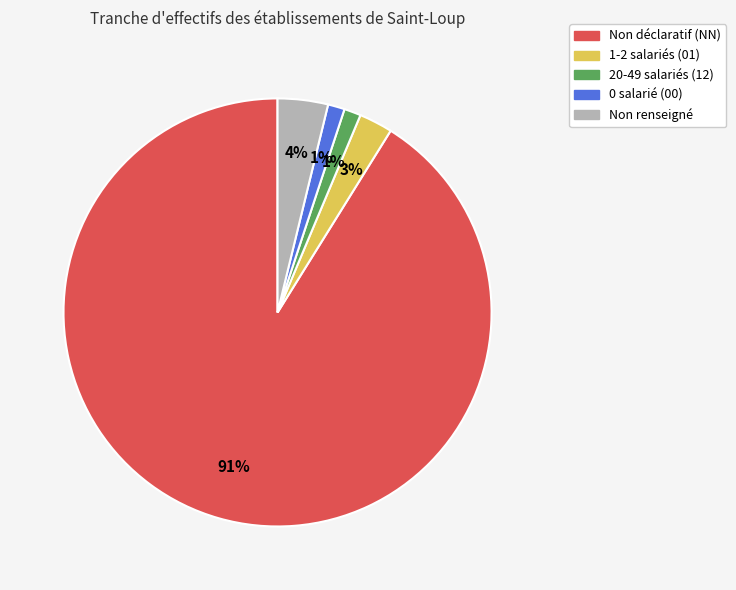

Does any single category account for the majority?

Yes